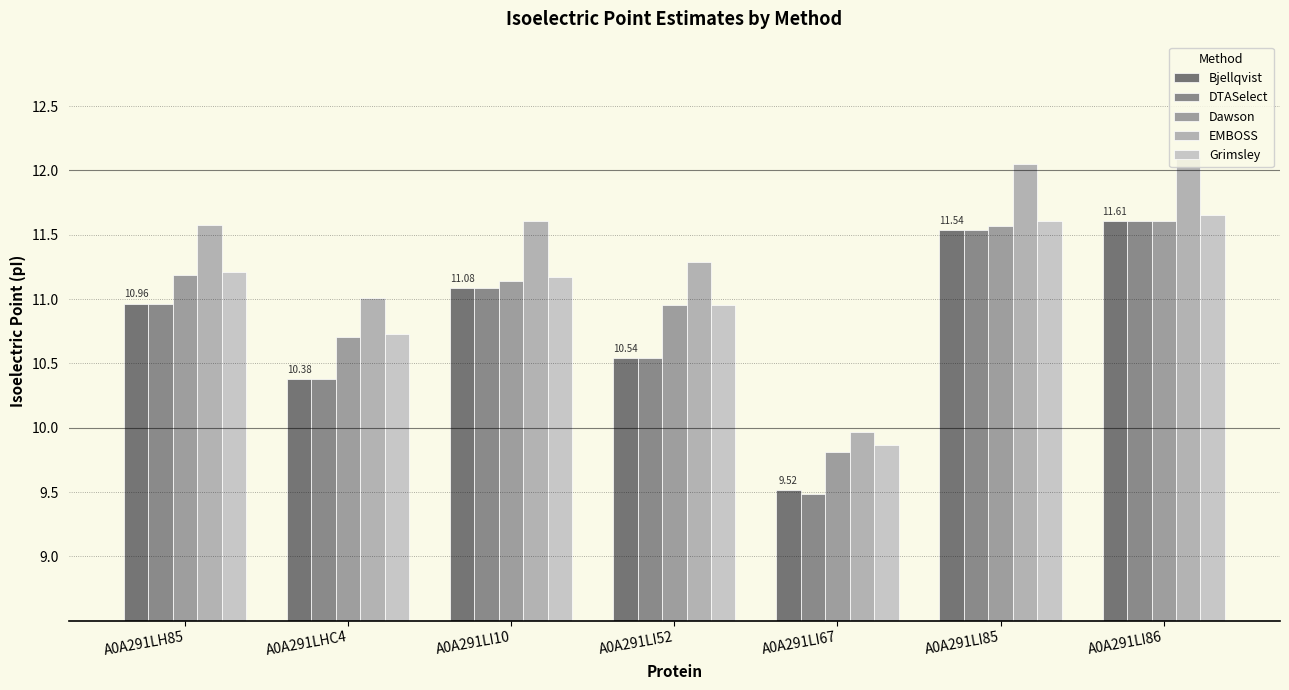

At which label is EMBOSS closest to 11?

A0A291LHC4